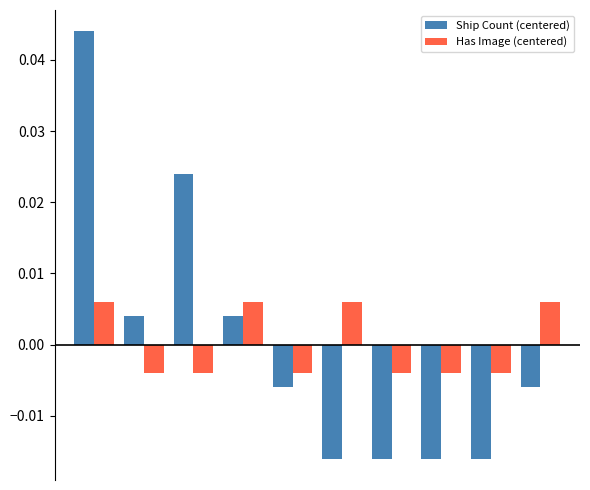

How many negative values does the Has Image (centered) series have?

6